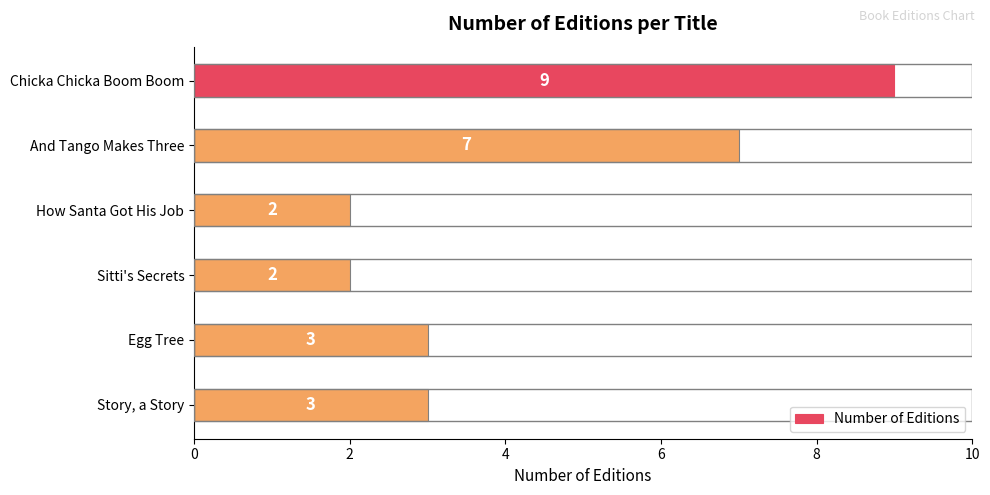

What is the average value?

4